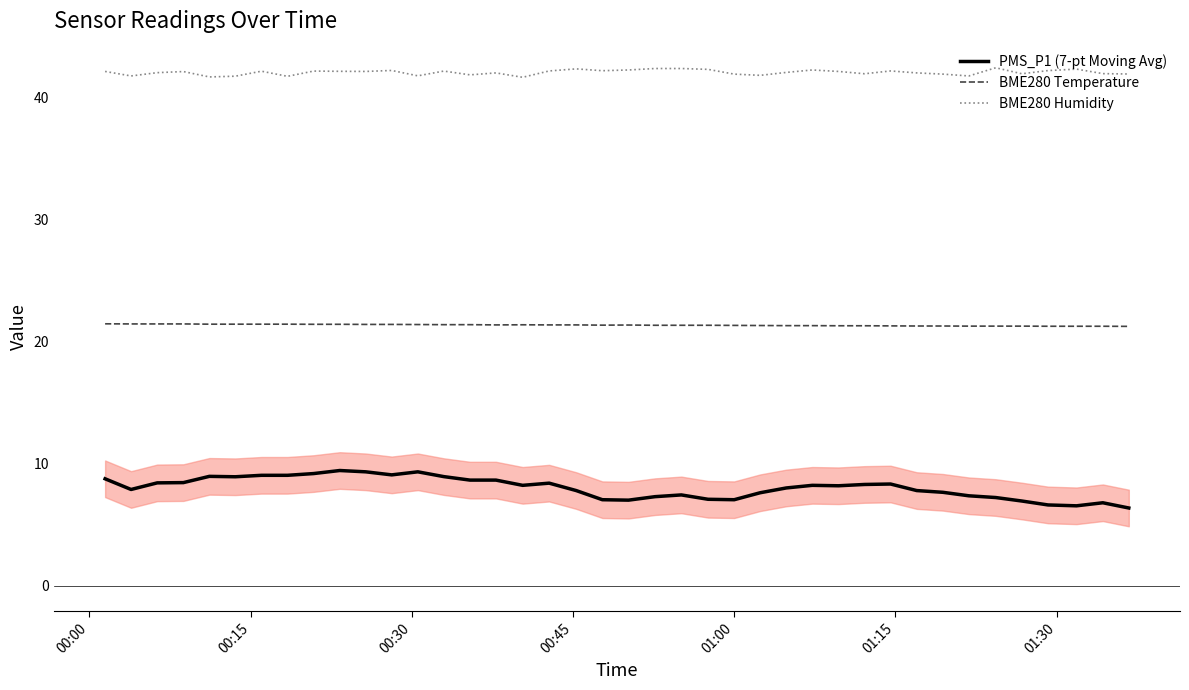

True or false: BME280 Temperature and BME280 Humidity intersect in this chart.

False